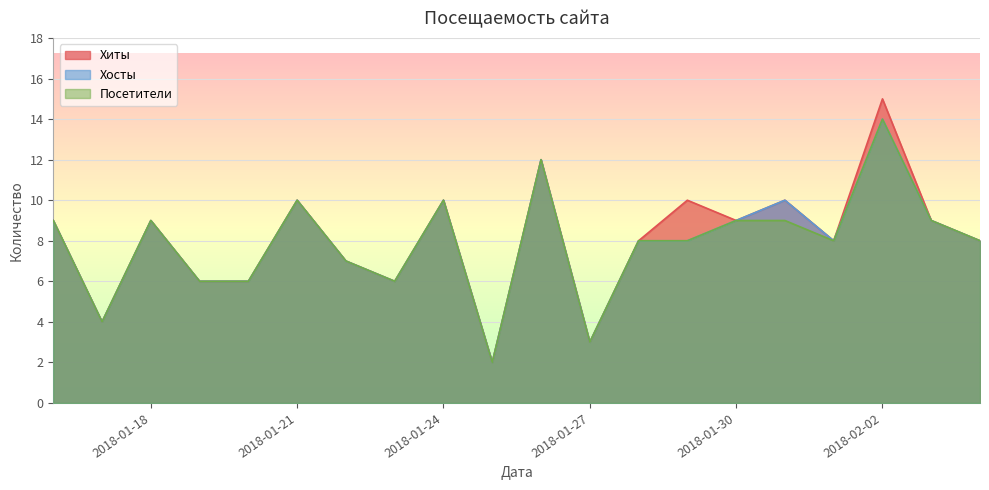

How many interior local valleys does the Хиты series have?

6